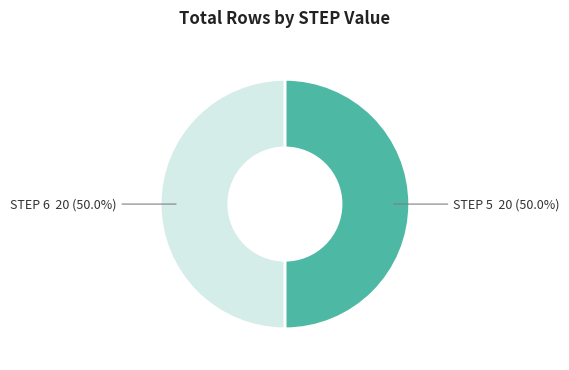

Do STEP 6 and STEP 5 together represent more than half of the pie?

Yes